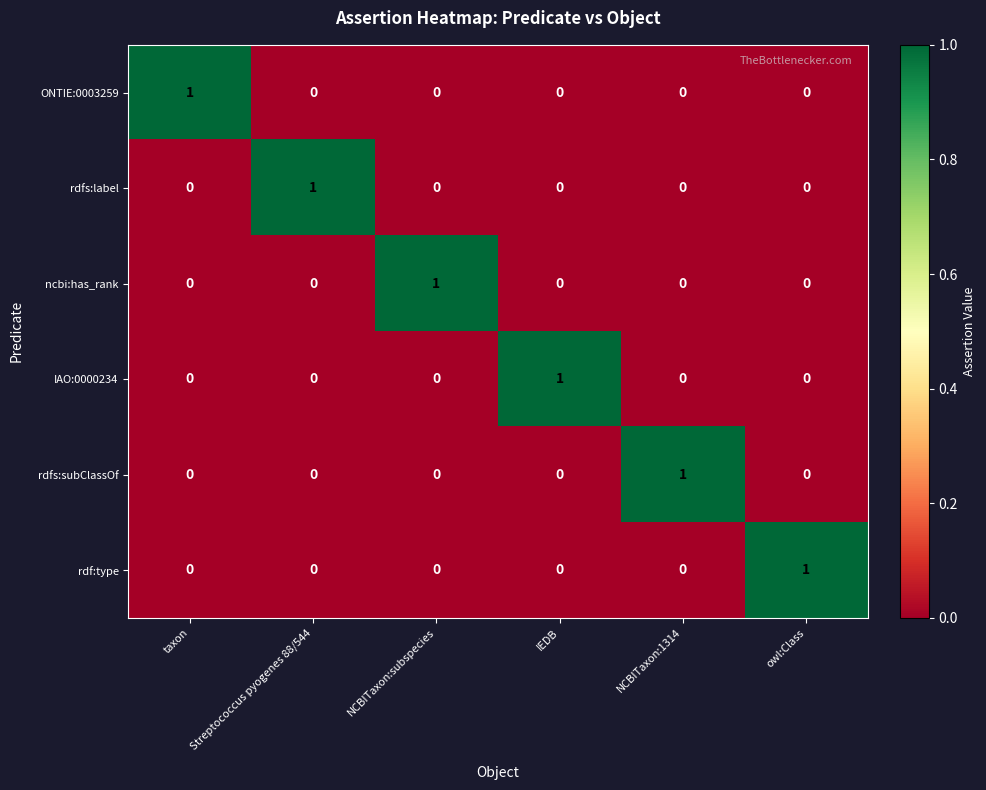

The rdfs:subClassOf series shows 1 at owl:Class. True or false?

False